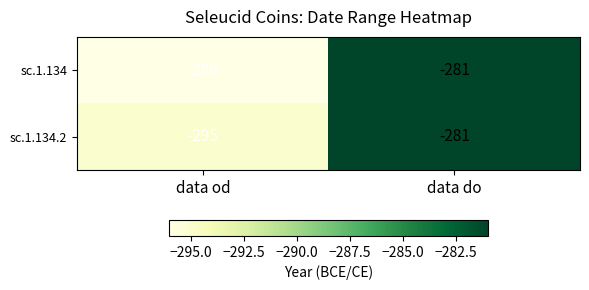

True or false: sc.1.134 has a value of -296 at data od.

True